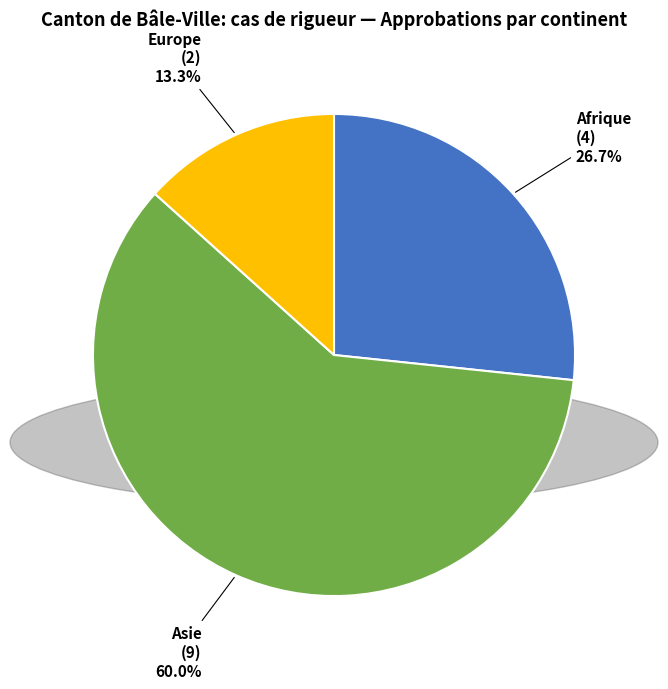

Rank the categories by value from highest to lowest.

Asie, Afrique, Europe